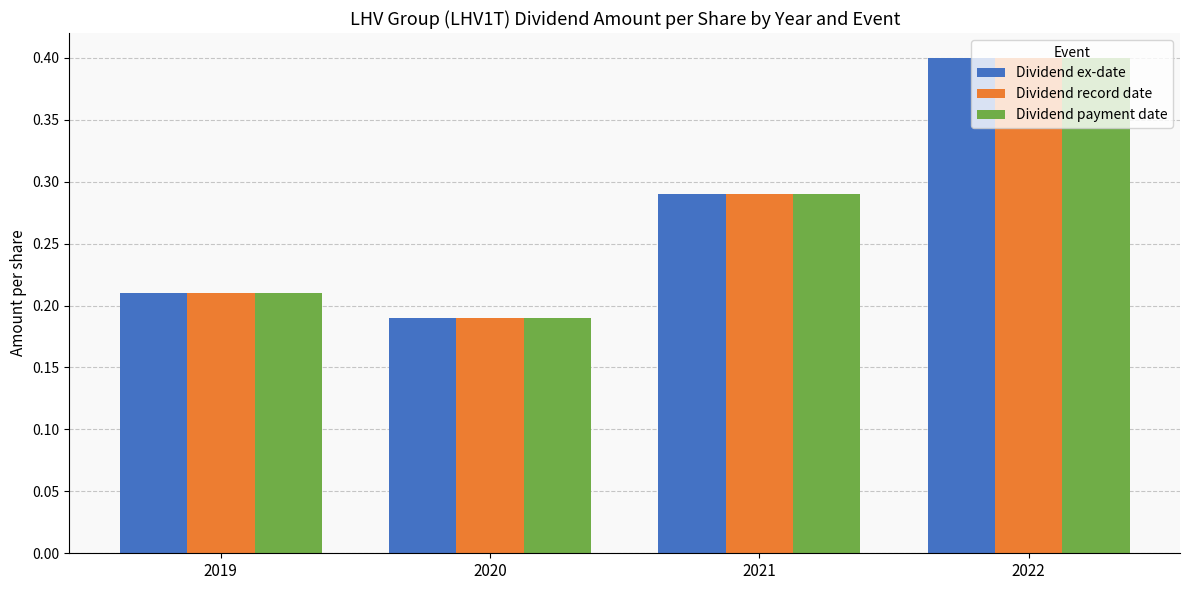

At which label is Dividend ex-date closest to 0?

2020